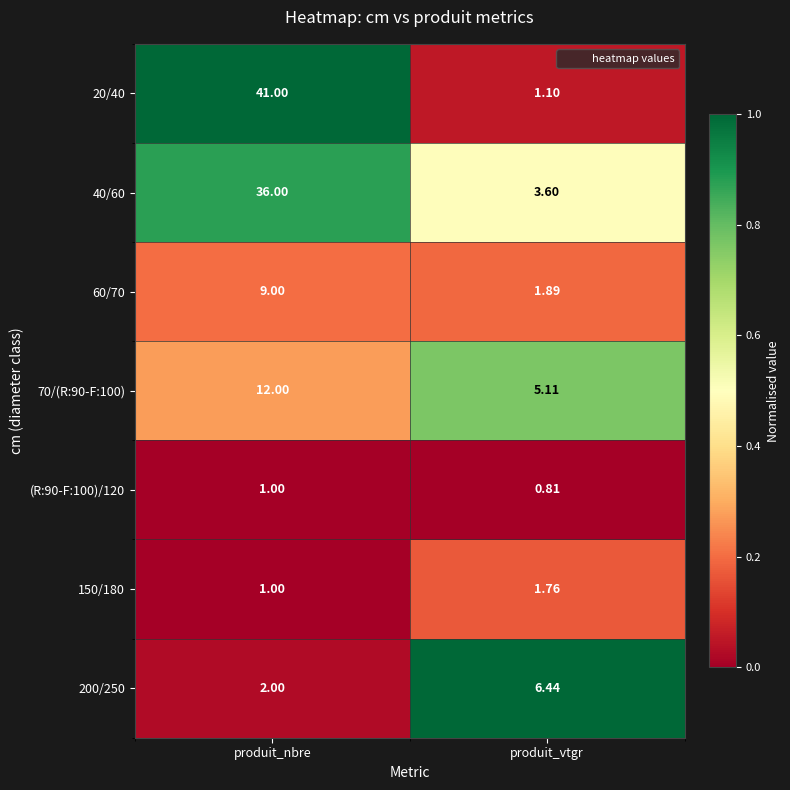

At how many categories does at least one series exceed 0?

2